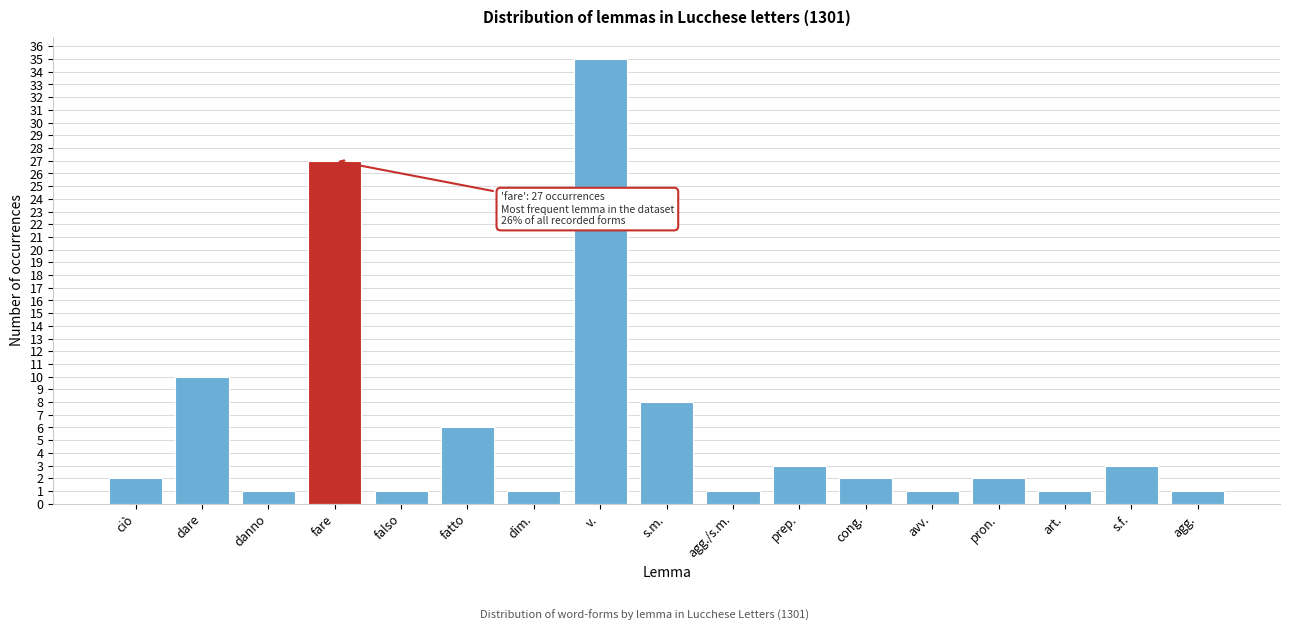

Reading left to right, list all the values displayed in this chart.

ciò=2	dare=10	danno=1	fare=27	falso=1	fatto=6	dim.=1	v.=35	s.m.=8	agg./s.m.=1	prep.=3	cong.=2	avv.=1	pron.=2	art.=1	s.f.=3	agg.=1